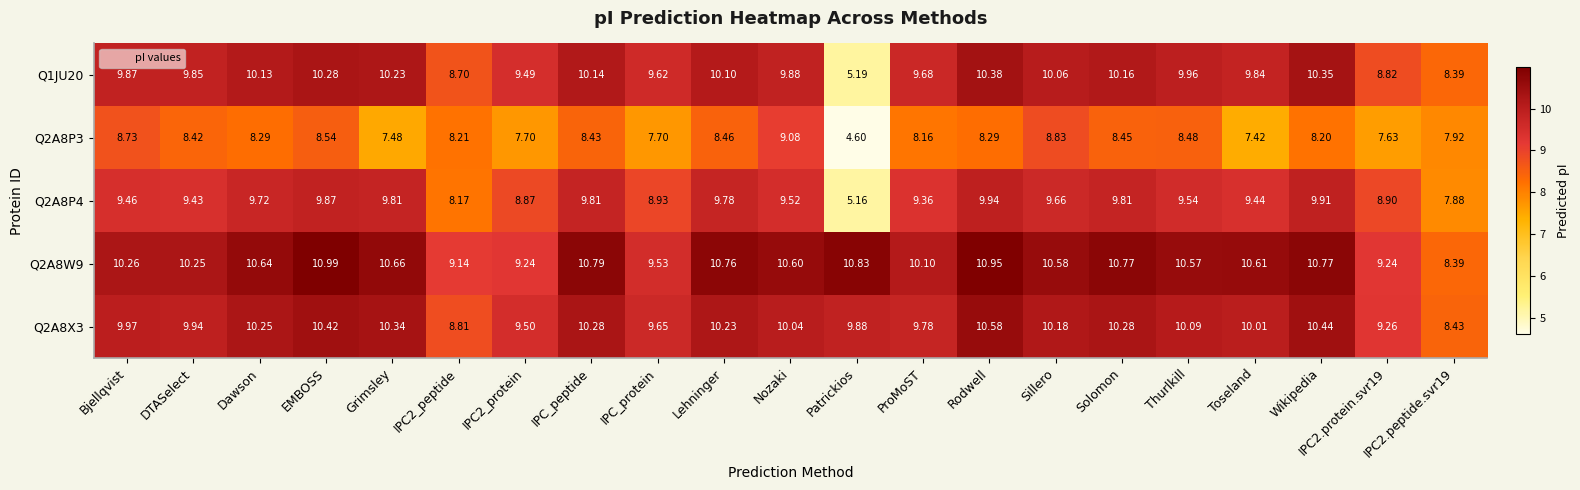

Which category has the lowest value in the Q2A8P4 series?

Patrickios